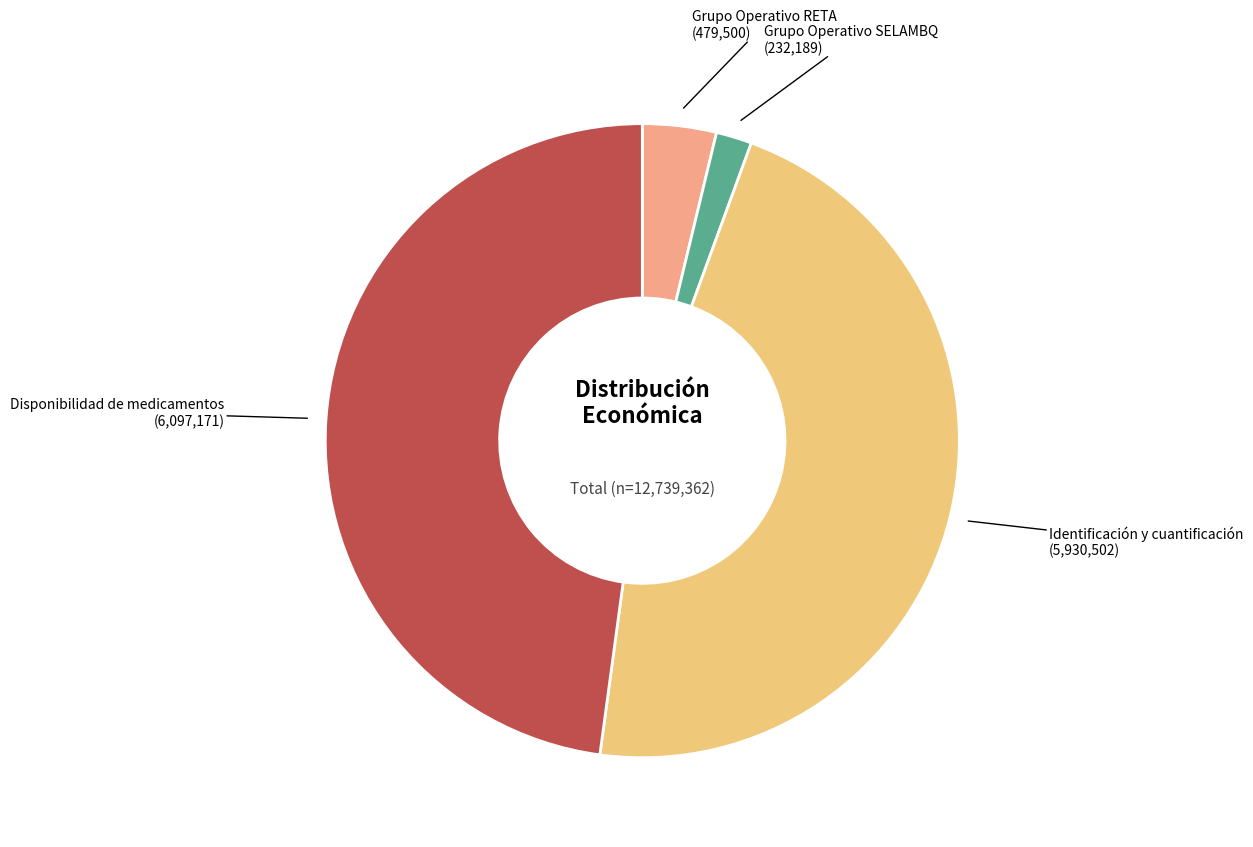

Does any single category account for the majority?

No